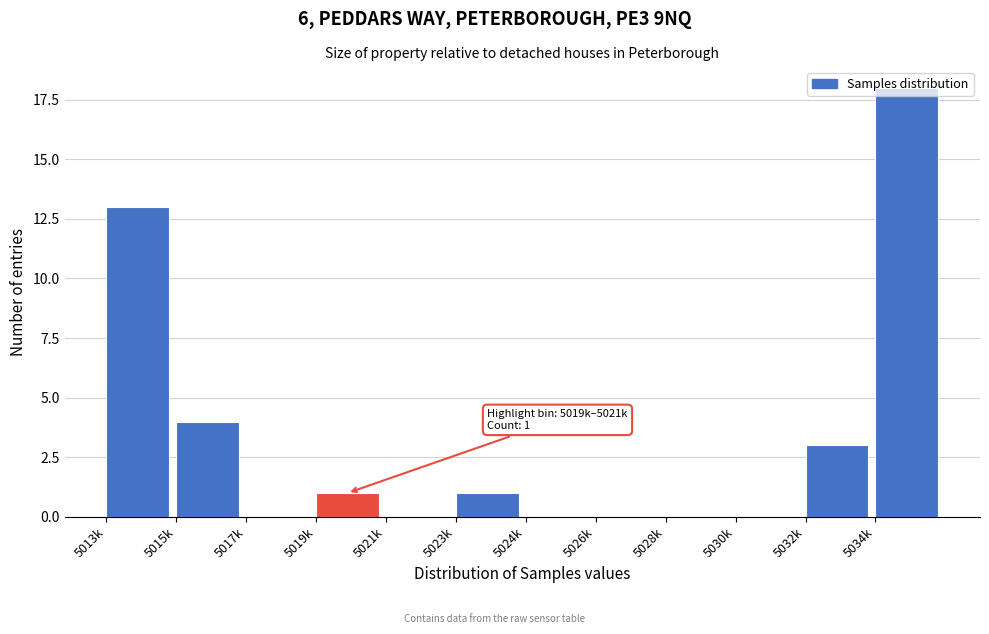

Between 5013k and 5017k, which is larger?

5013k